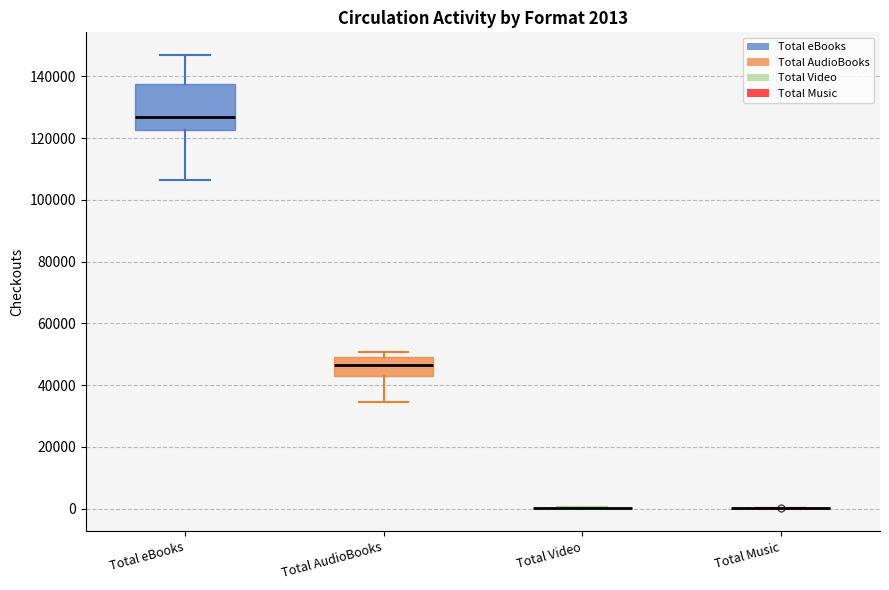

Comparing the boxes themselves (not the whiskers), which one is the tallest?

Total eBooks